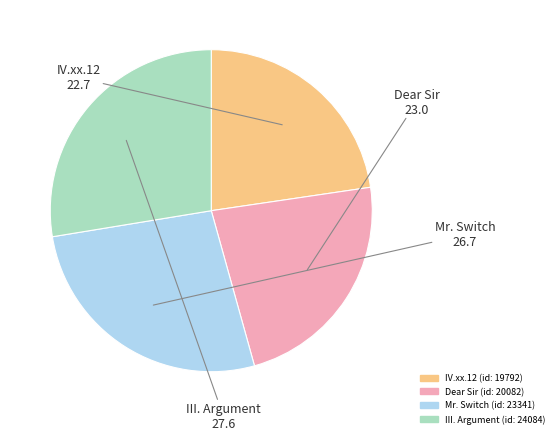

Does Mr. Switch (id: 23341) represent more than half of the total?

No